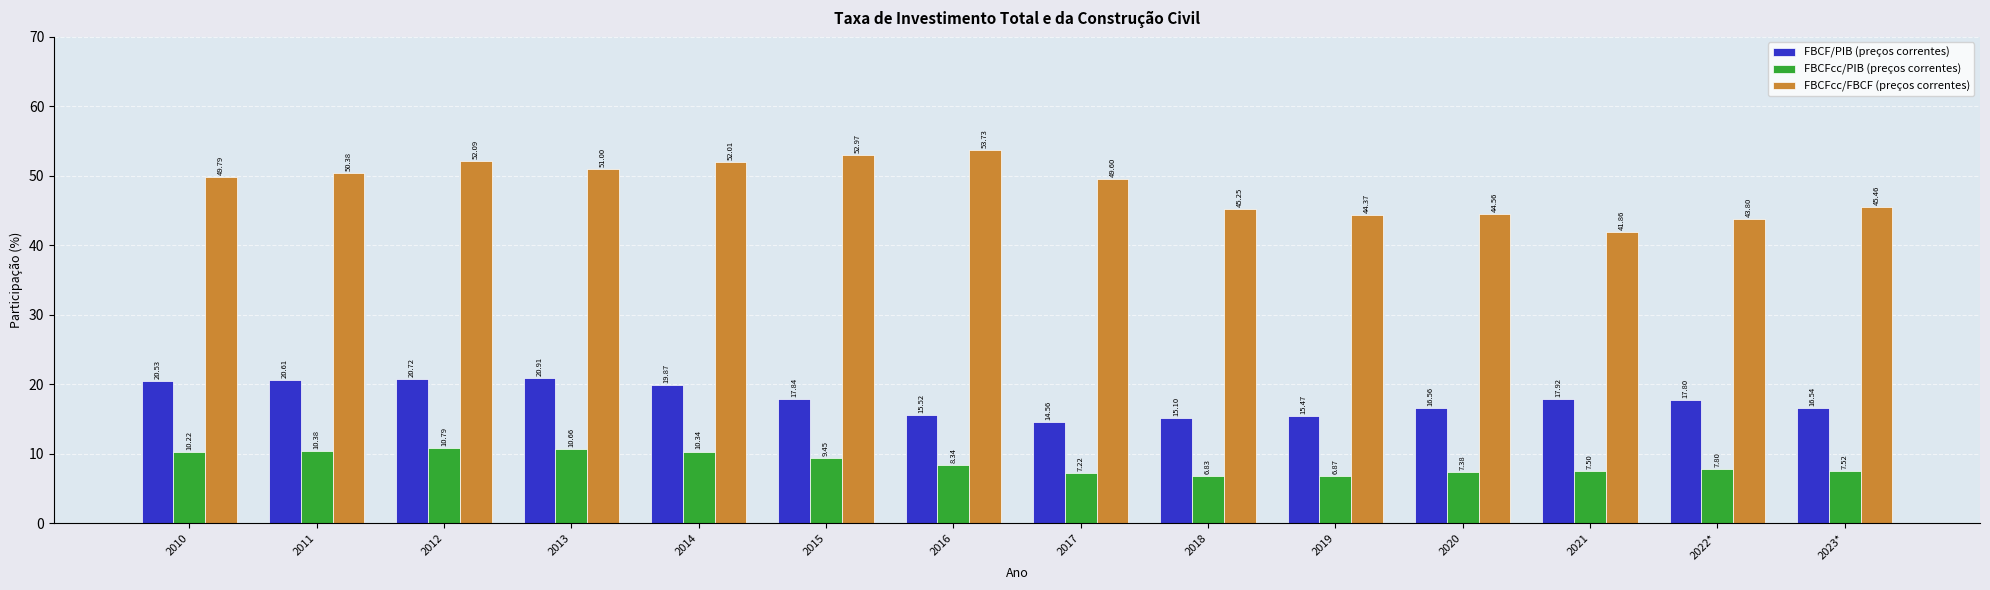

Rank the series by their maximum value, from lowest to highest.

FBCFcc/PIB (preços correntes), FBCF/PIB (preços correntes), FBCFcc/FBCF (preços correntes)